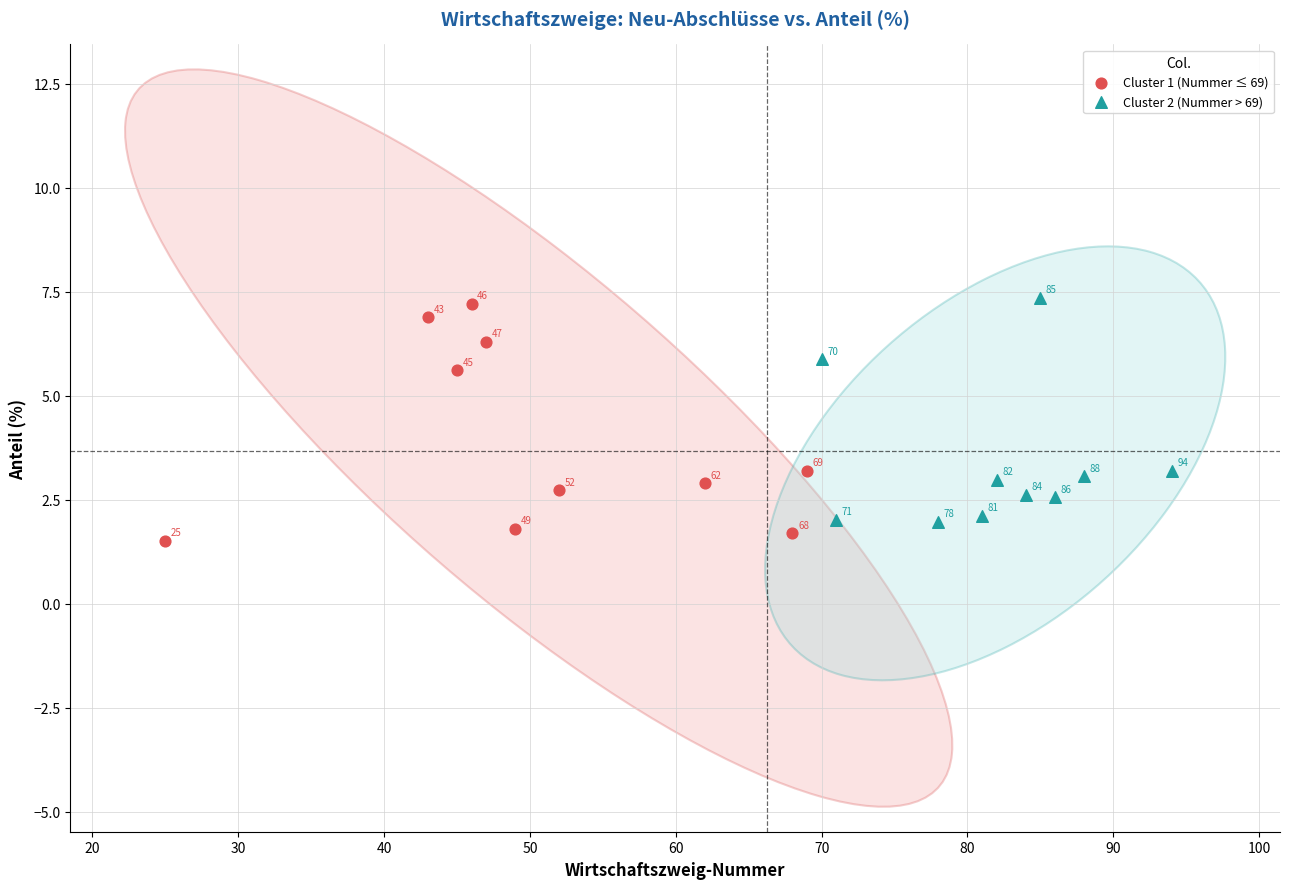

Which series reaches the minimum Y coordinate?

Cluster 1 (Nummer ≤ 69)